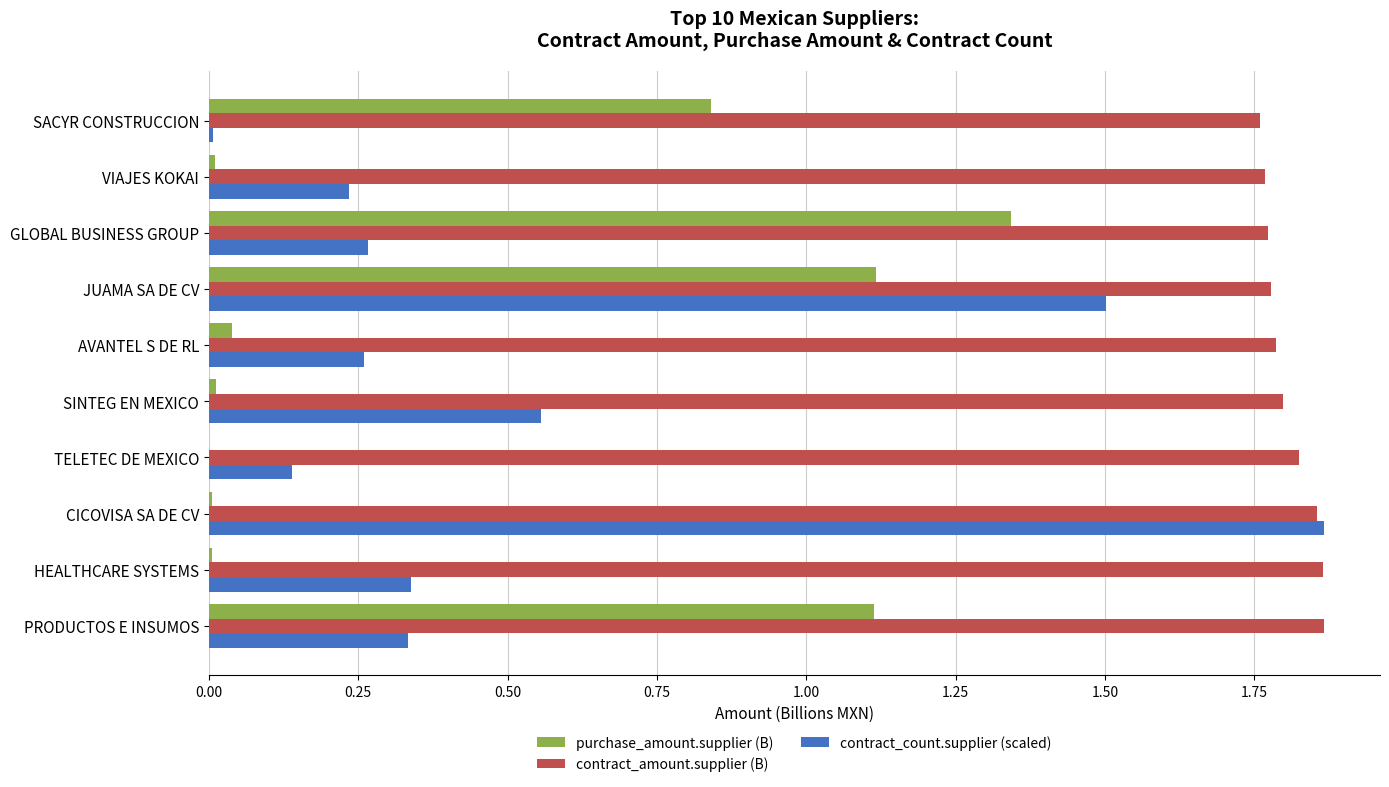

The value of contract_amount.supplier (B) at SINTEG EN MEXICO is 2.7. True or false?

False